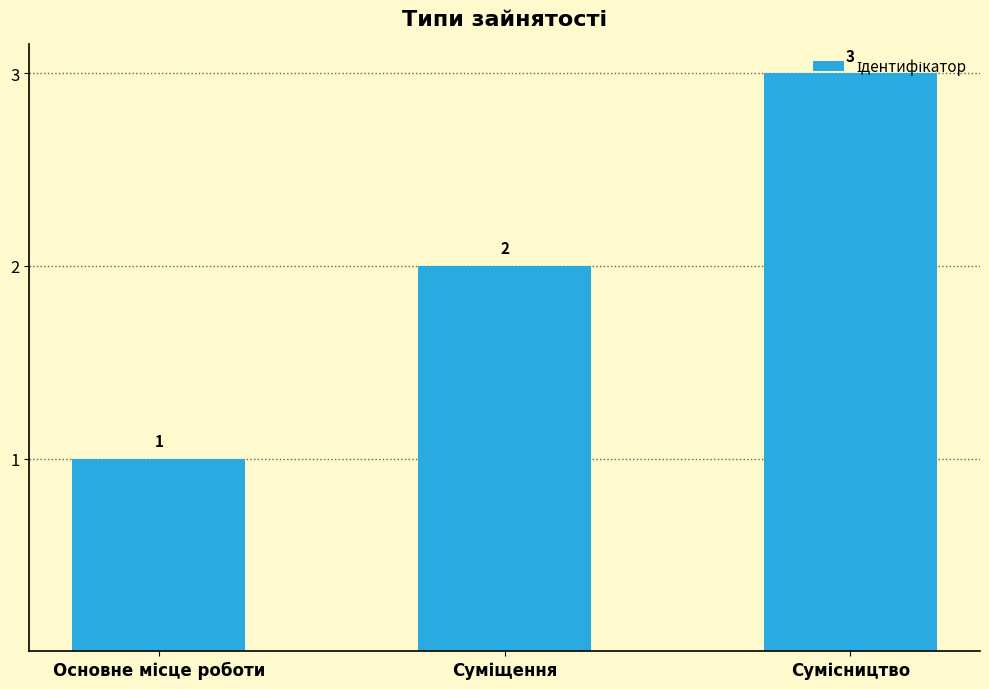

How many data points does each series have?

3